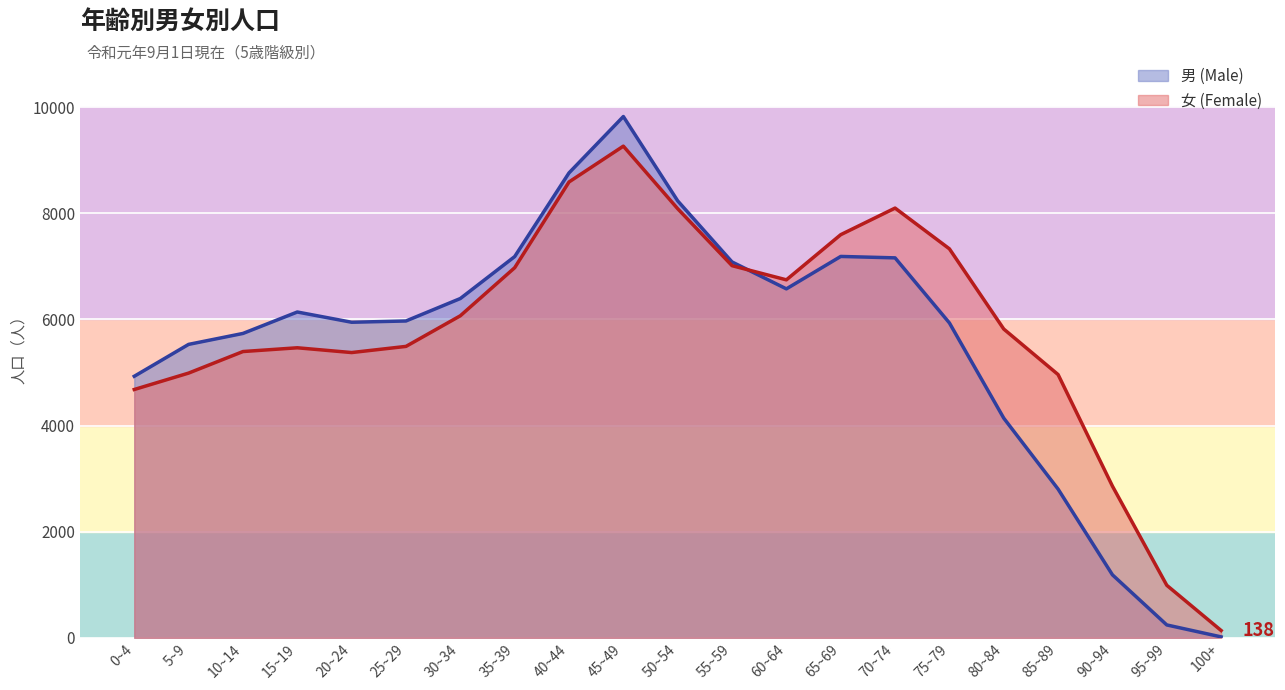

In 男 (Male), how many points are higher than both neighbors (excluding endpoints)?

3